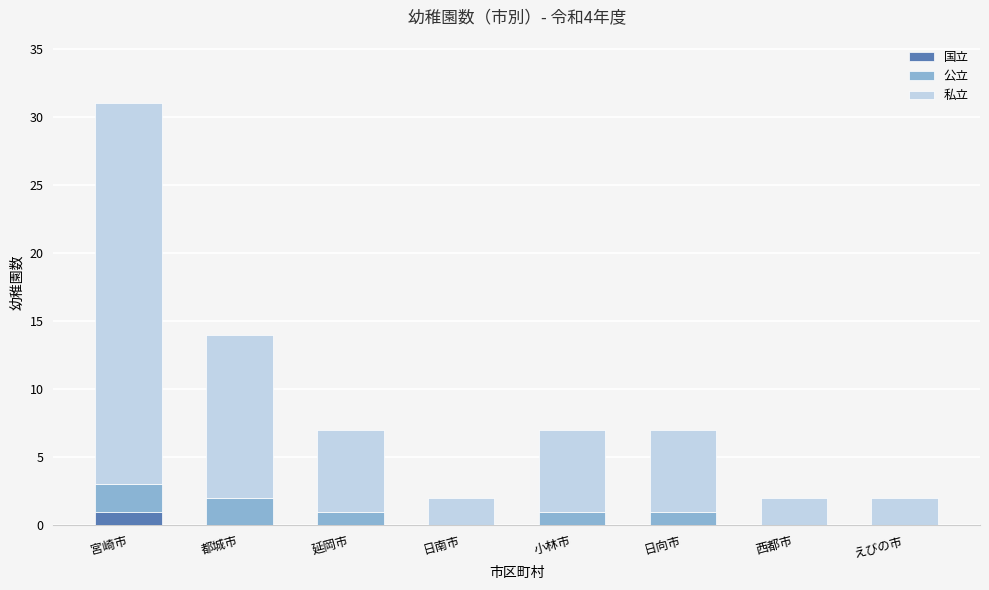

Reading left to right, list the values for the 国立 series.

宮崎市=1	都城市=0	延岡市=0	日南市=0	小林市=0	日向市=0	西都市=0	えびの市=0